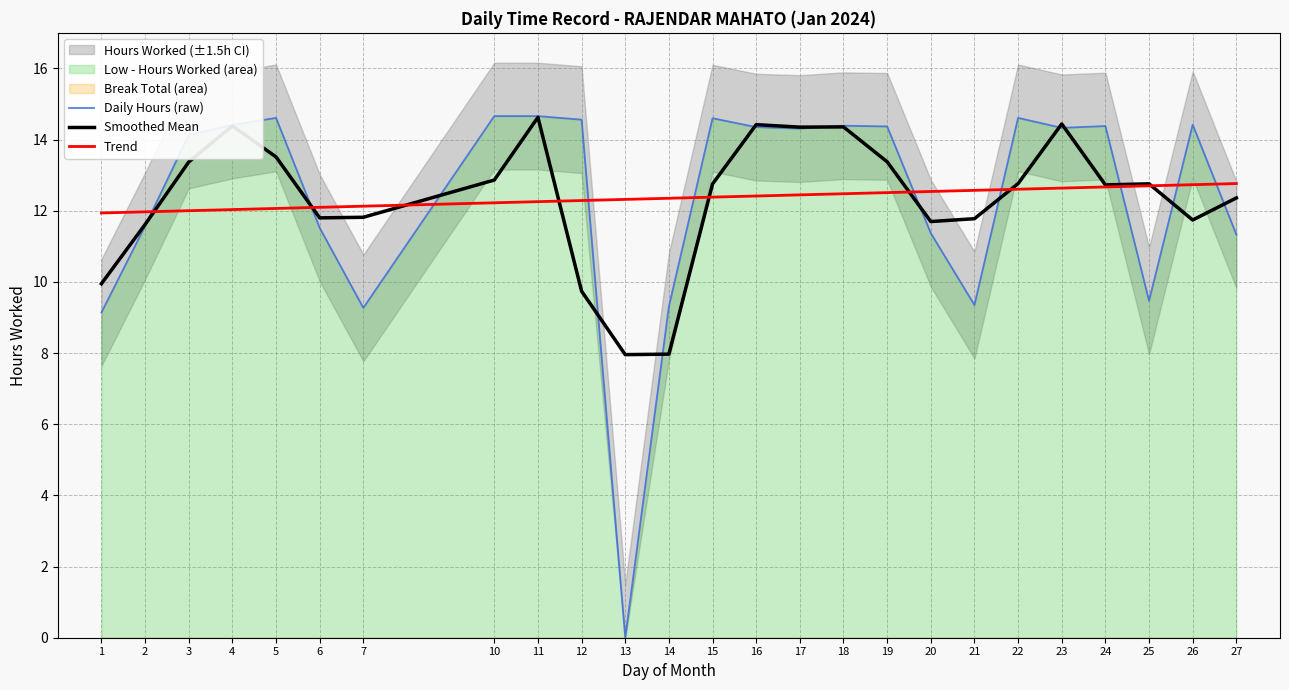

What is the approximate value of Smoothed Mean at 10?

12.9